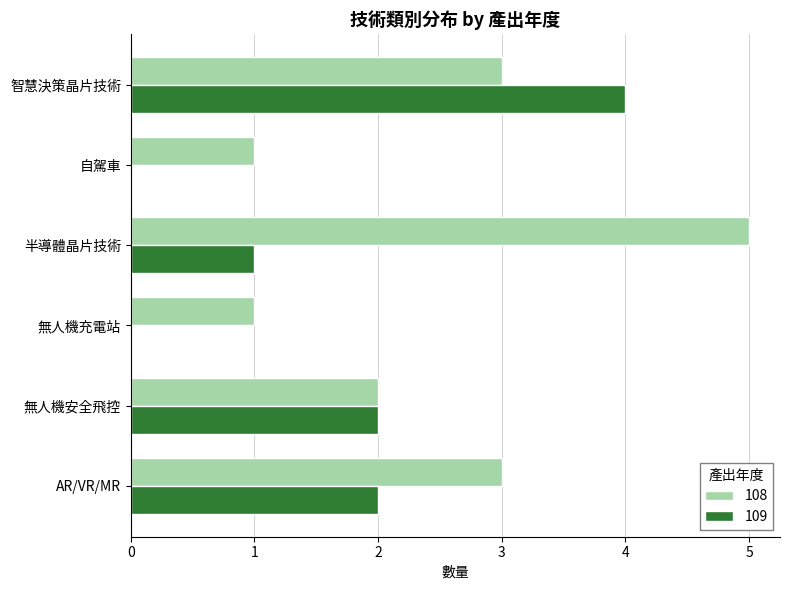

True or false: 108 has a value of 2 at AR/VR/MR.

False